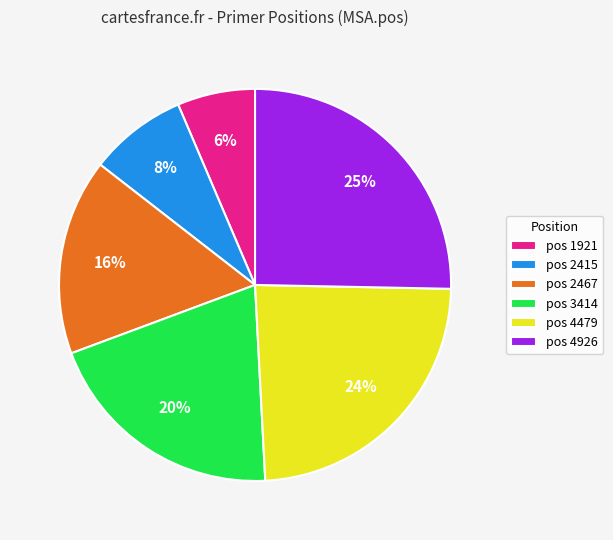

To the nearest percent, what is the average slice percentage?

17%